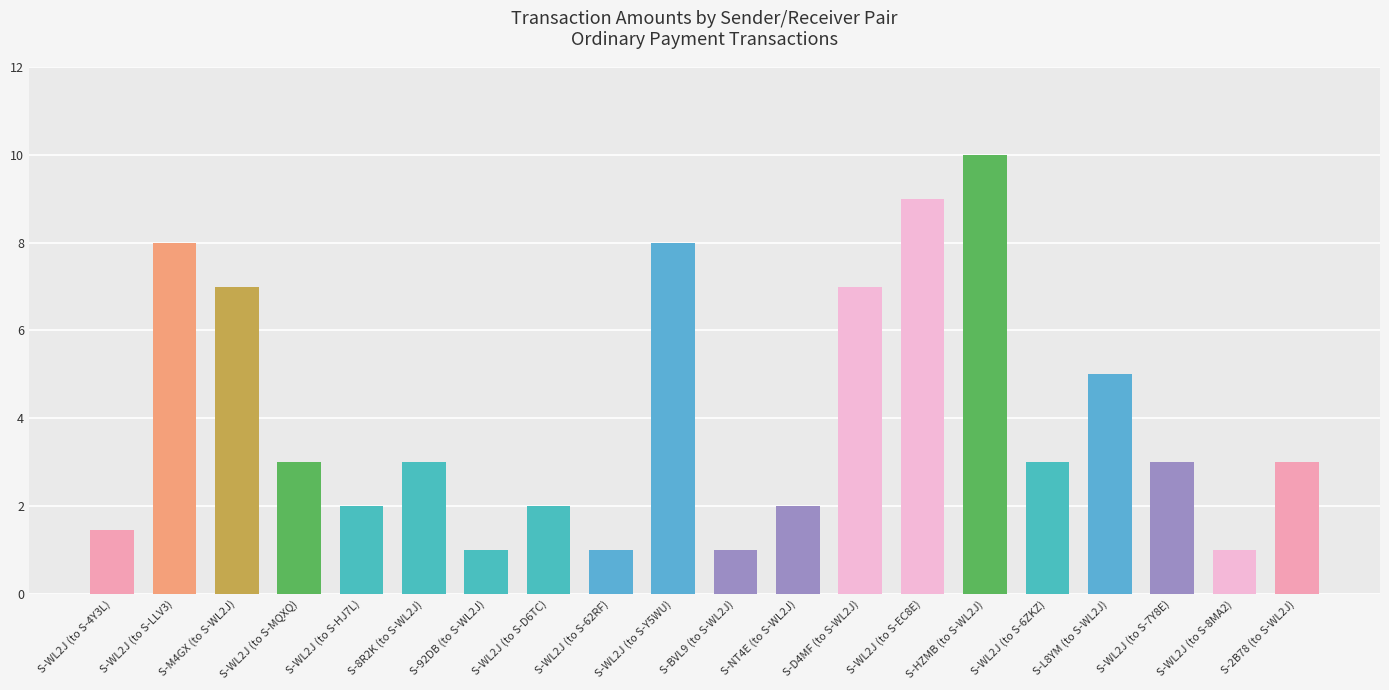

Reading left to right, extract all data points from this chart.

1.5	8.0	7.0	3.0	2.0	3.0	1.0	2.0	1.0	8.0	1.0	2.0	7.0	9.0	10.0	3.0	5.0	3.0	1.0	3.0